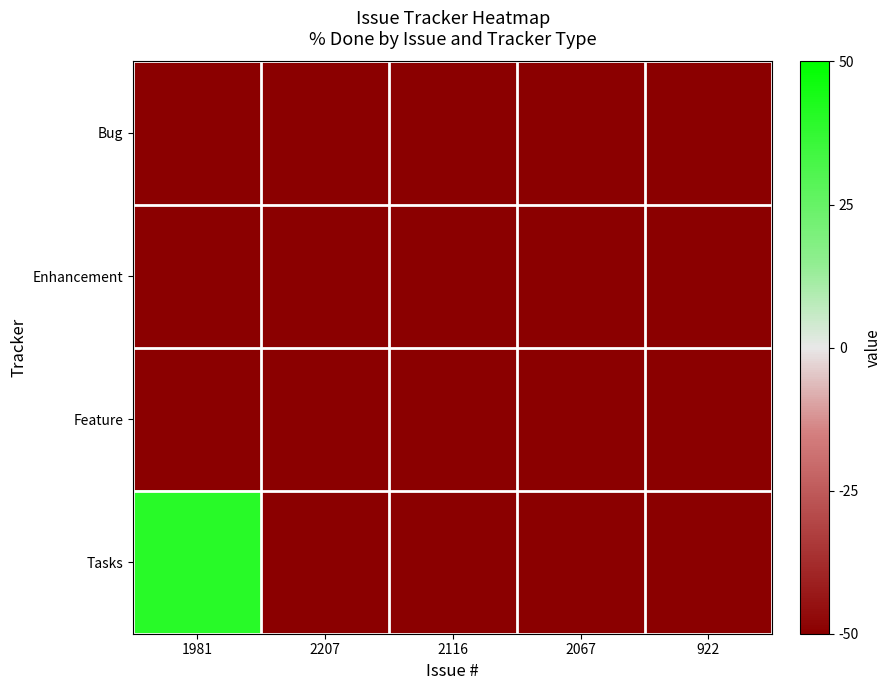

Rank the series by their maximum value, from lowest to highest.

Bug, Enhancement, Feature, Tasks